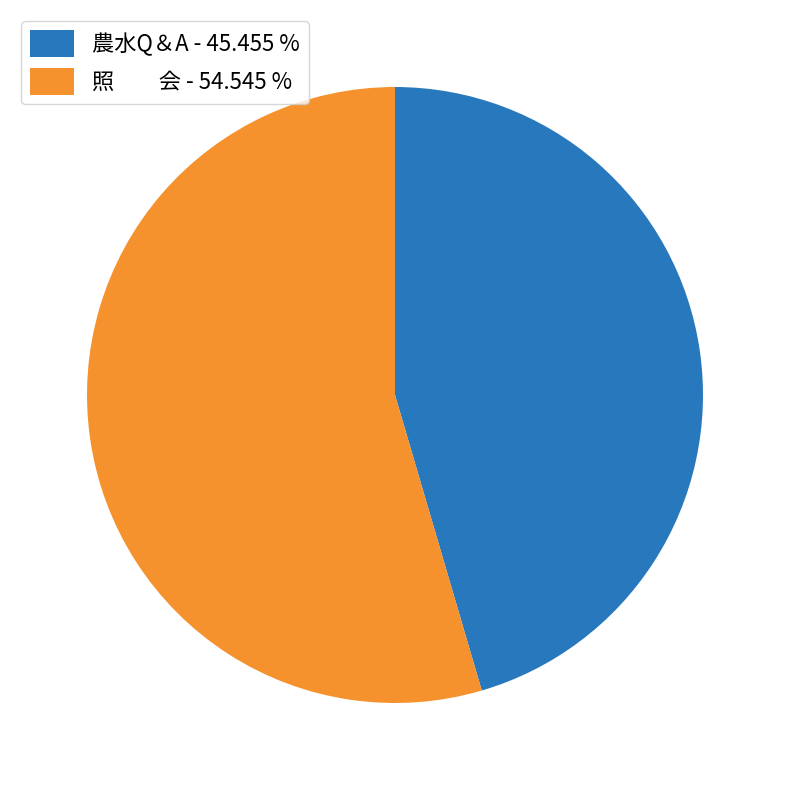

Combined, do 農水Q＆A - 45.455 % and 照 会 - 54.545 % account for over 50%?

Yes